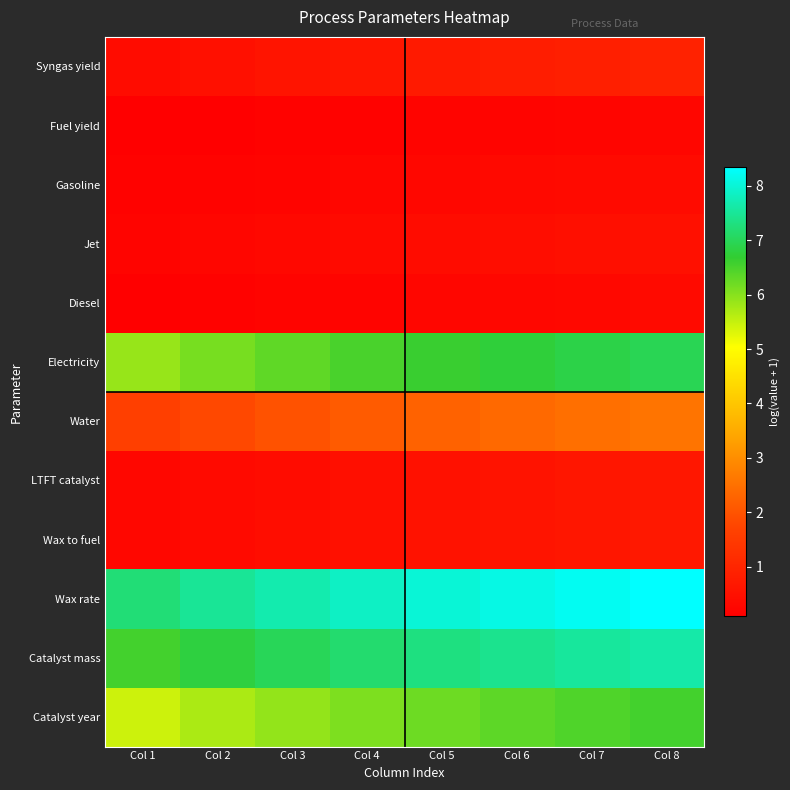

Reading right to left, what are all the values shown in this chart?

Syngas yield: Col 8=0.9	Col 7=0.9	Col 6=0.8	Col 5=0.7	Col 4=0.7	Col 3=0.6	Col 2=0.5	Col 1=0.4
Fuel yield: Col 8=0.3	Col 7=0.2	Col 6=0.2	Col 5=0.2	Col 4=0.2	Col 3=0.1	Col 2=0.1	Col 1=0.1
Gasoline: Col 8=0.4	Col 7=0.4	Col 6=0.3	Col 5=0.3	Col 4=0.3	Col 3=0.2	Col 2=0.2	Col 1=0.1
Jet: Col 8=0.5	Col 7=0.5	Col 6=0.4	Col 5=0.4	Col 4=0.3	Col 3=0.3	Col 2=0.2	Col 1=0.2
Diesel: Col 8=0.3	Col 7=0.3	Col 6=0.3	Col 5=0.3	Col 4=0.2	Col 3=0.2	Col 2=0.2	Col 1=0.1
Electricity: Col 8=7.0	Col 7=6.9	Col 6=6.8	Col 5=6.6	Col 4=6.5	Col 3=6.3	Col 2=6.1	Col 1=5.9
Water: Col 8=2.6	Col 7=2.5	Col 6=2.4	Col 5=2.3	Col 4=2.1	Col 3=2.0	Col 2=1.8	Col 1=1.6
LTFT catalyst: Col 8=0.7	Col 7=0.6	Col 6=0.6	Col 5=0.5	Col 4=0.5	Col 3=0.4	Col 2=0.3	Col 1=0.3
Wax to fuel: Col 8=0.7	Col 7=0.6	Col 6=0.6	Col 5=0.5	Col 4=0.5	Col 3=0.4	Col 2=0.4	Col 1=0.3
Wax rate: Col 8=8.3	Col 7=8.2	Col 6=8.1	Col 5=8.0	Col 4=7.9	Col 3=7.7	Col 2=7.5	Col 1=7.2
Catalyst mass: Col 8=7.6	Col 7=7.5	Col 6=7.4	Col 5=7.3	Col 4=7.2	Col 3=7.0	Col 2=6.8	Col 1=6.5
Catalyst year: Col 8=6.5	Col 7=6.4	Col 6=6.3	Col 5=6.2	Col 4=6.1	Col 3=5.9	Col 2=5.7	Col 1=5.4